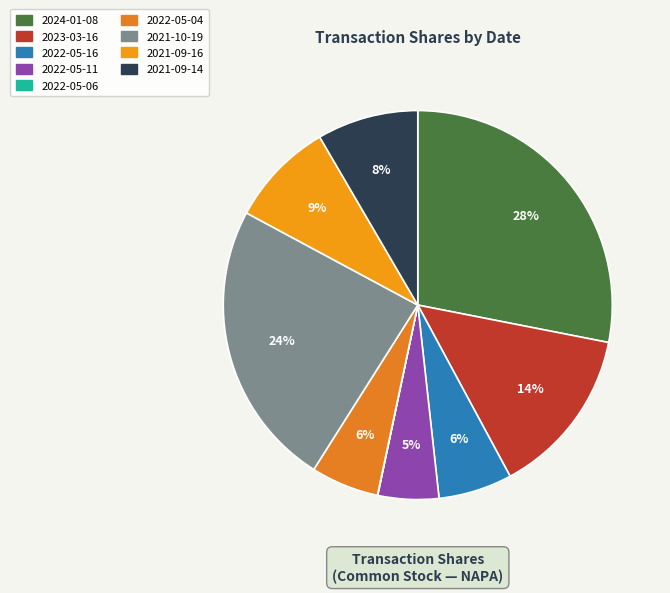

True or false: 2022-05-06 accounts for 1% of the total.

False